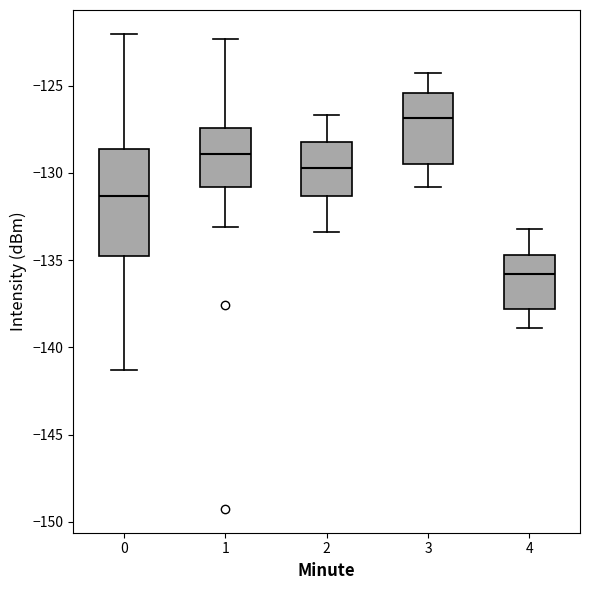

Which box has the highest median line?

3